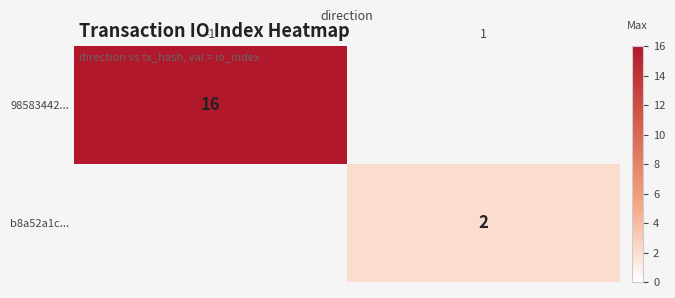

The value of 98583442... at -1 is 29. True or false?

False